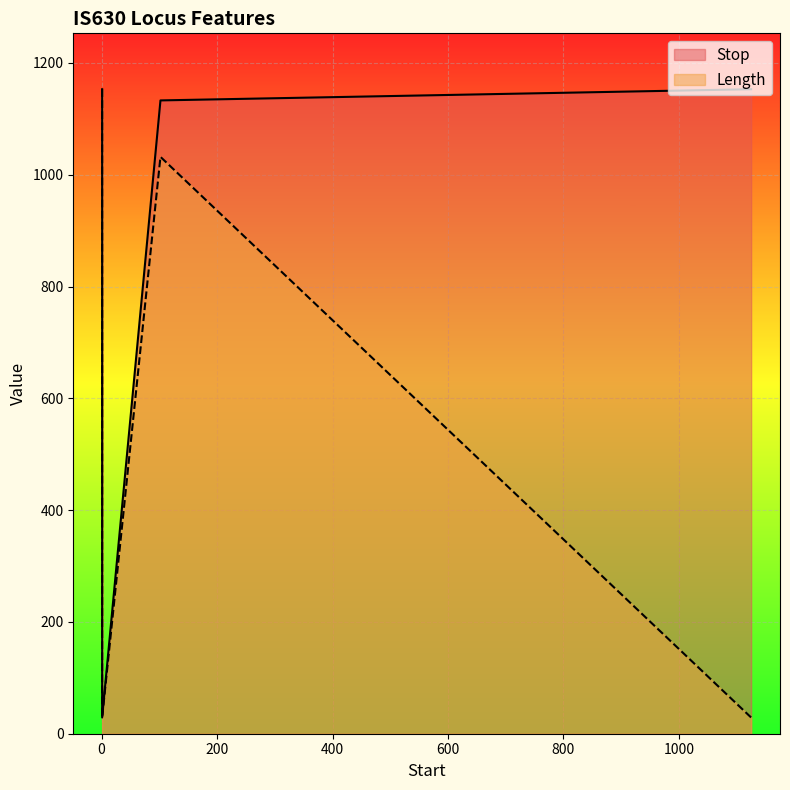

Between 1 and 102, which series saw the biggest shift?

Length